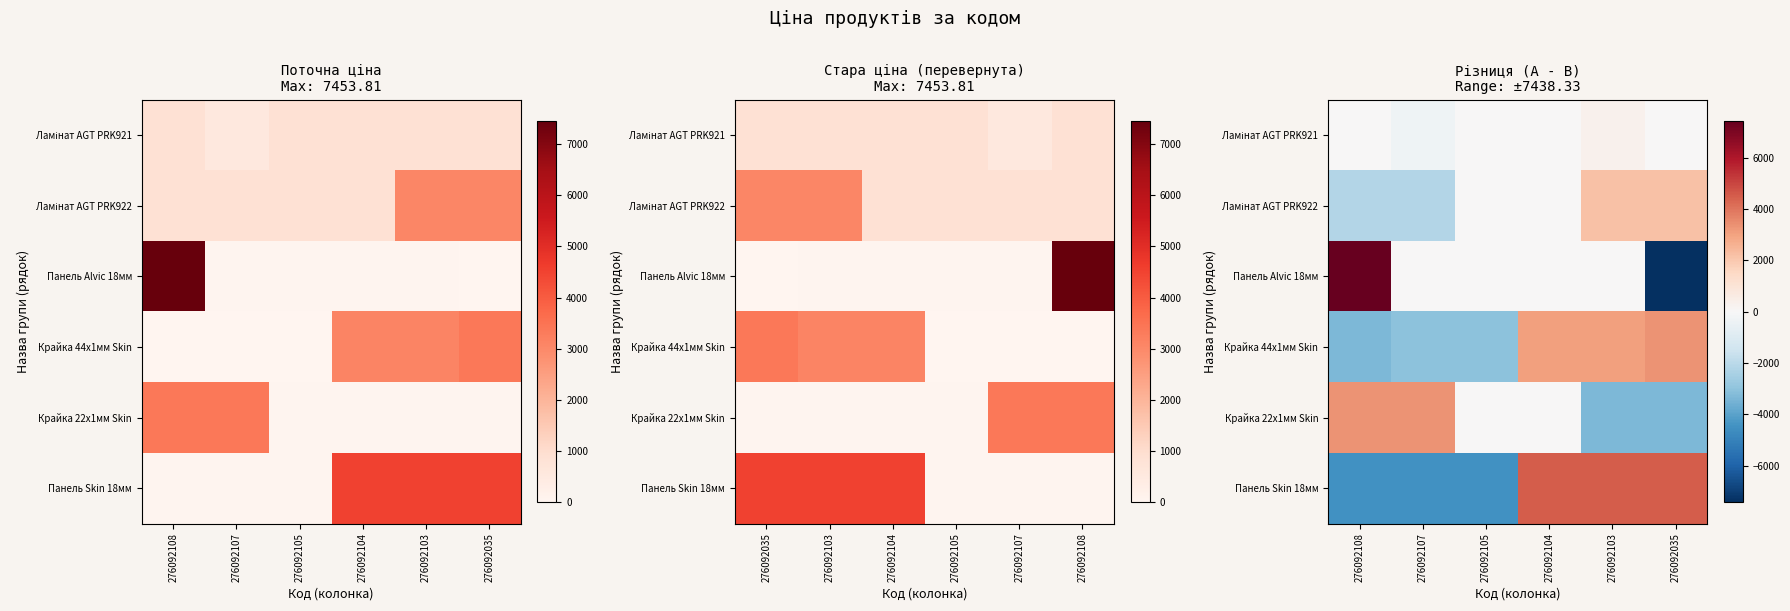

Which category has the lowest value in the Крайка 44x1мм Skin series?

276092108